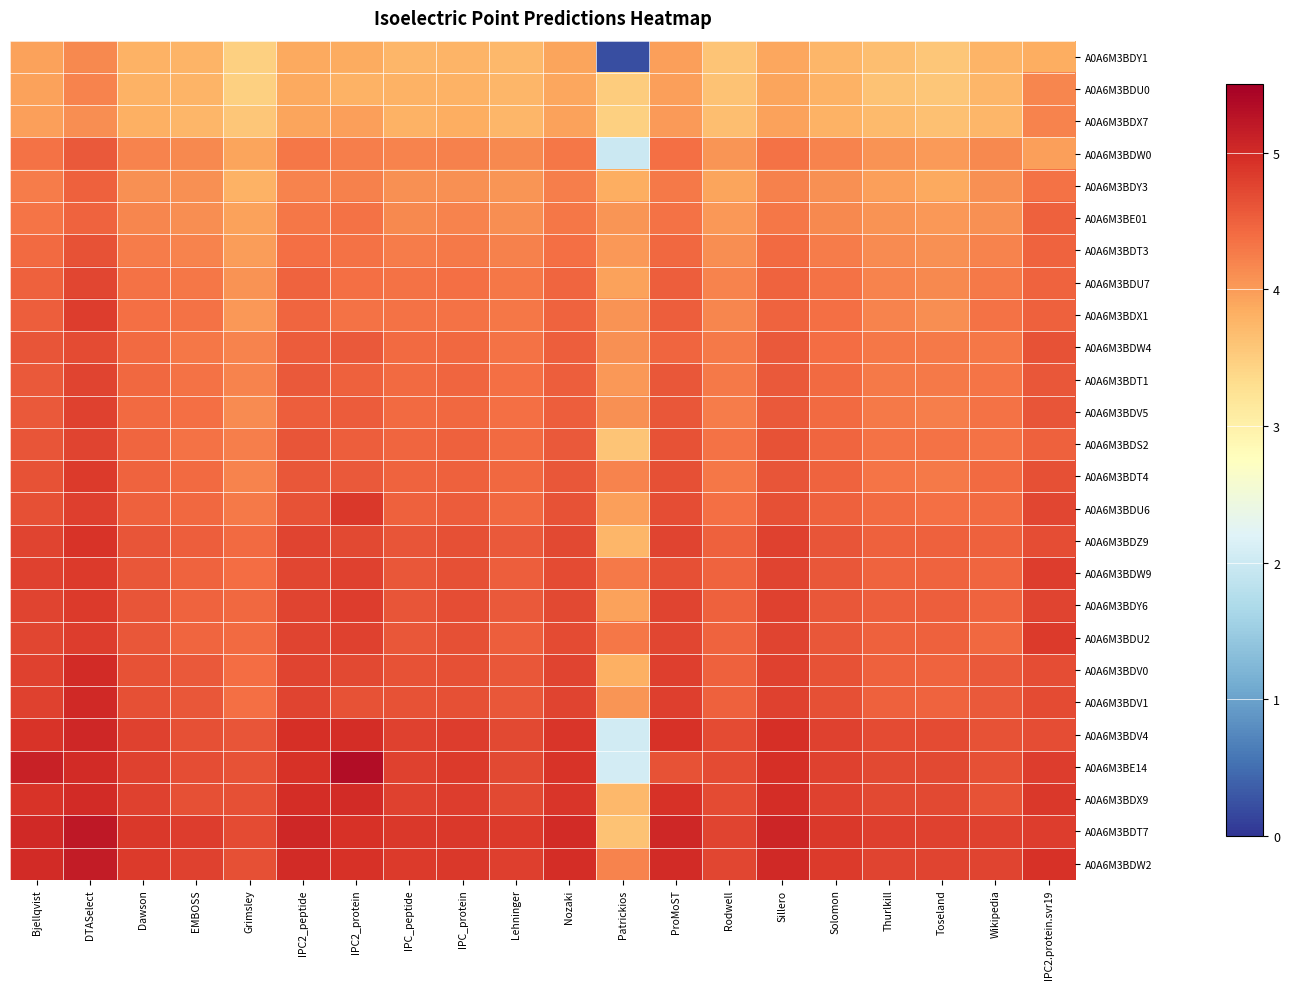

Which has a higher value, Sillero or Nozaki?

Nozaki